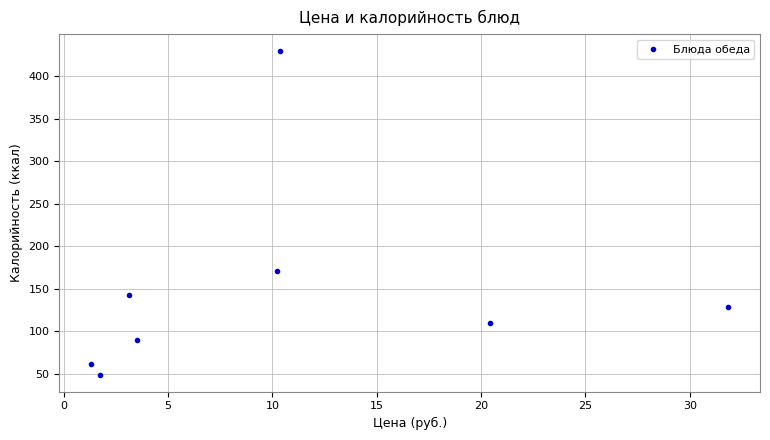

What is the range of Y values (max minus min)?

382